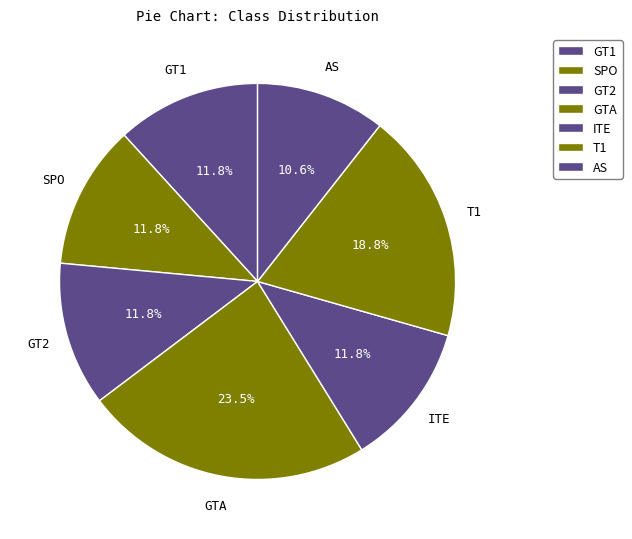

To the nearest percent, what is the average slice percentage?

14%